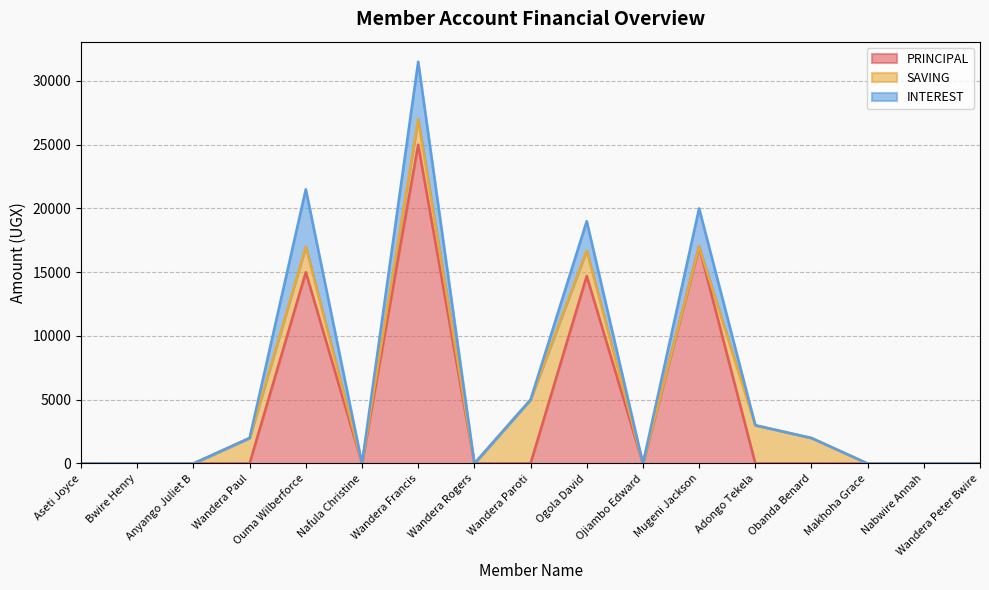

Where is the first local minimum for SAVING?

Nafula Christine